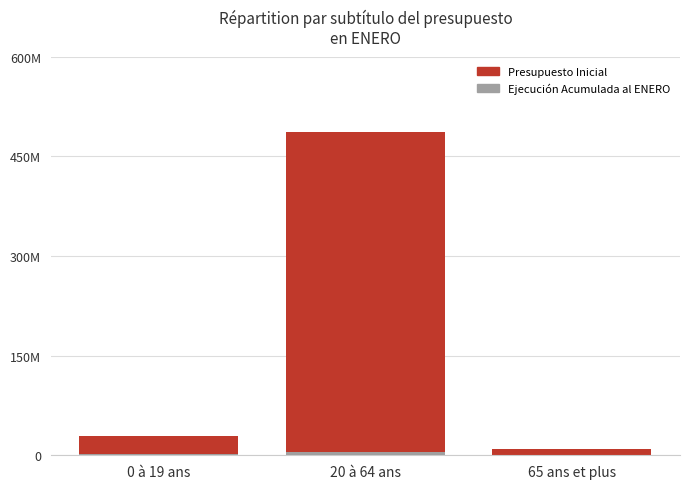

At which label does Presupuesto Inicial first exceed 29422128?

20 à 64 ans